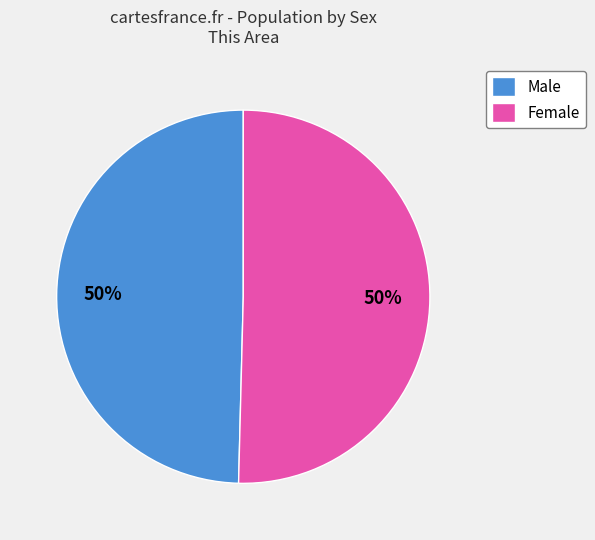

Is the sum of Female and Male greater than half?

Yes